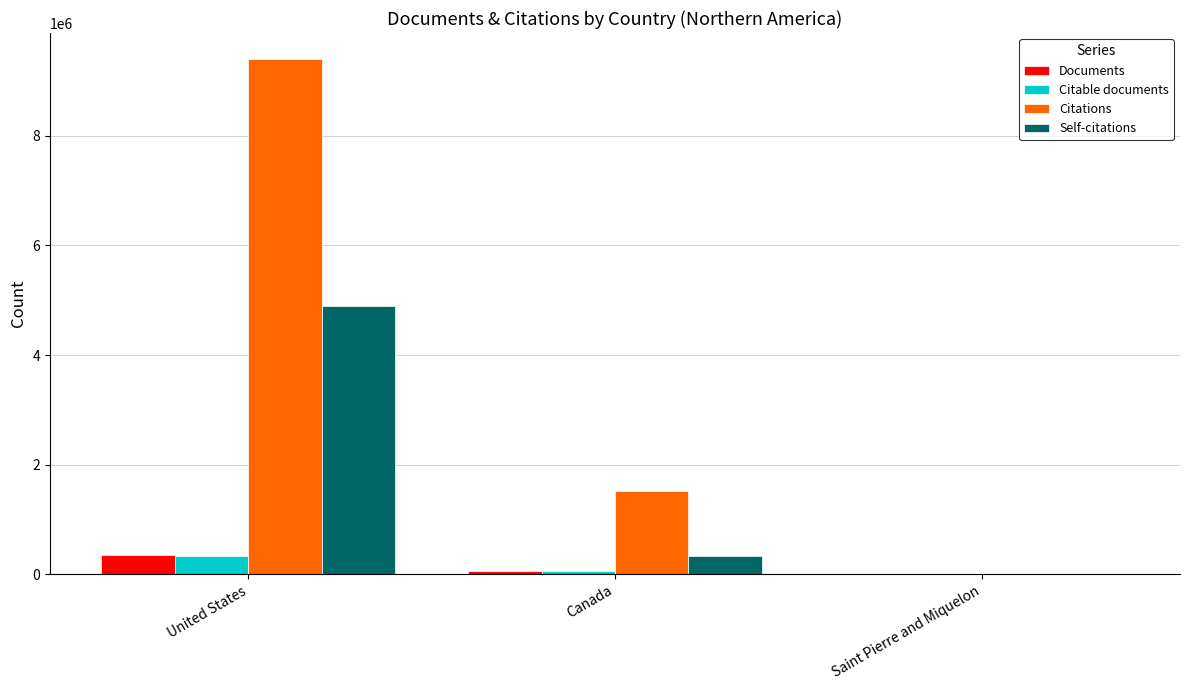

Which series changed the most between United States and Saint Pierre and Miquelon?

Citations